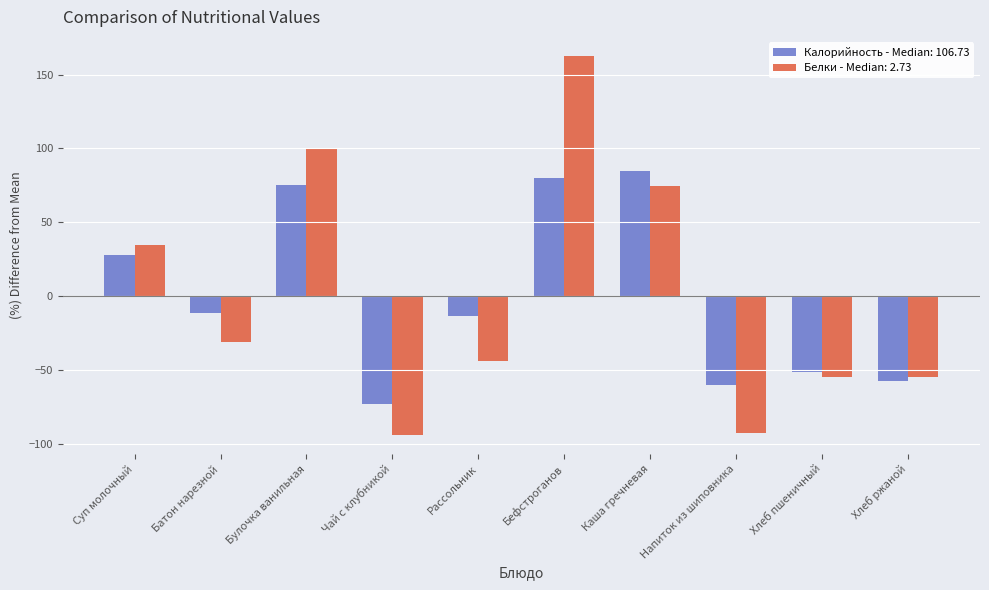

True or false: Калорийность - Median: 106.73 has a value of 27.7 at Суп молочный.

True